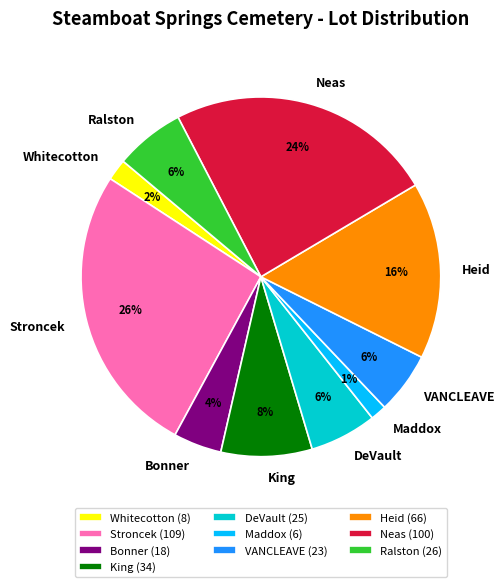

Between Whitecotton and Bonner, which is larger?

Bonner